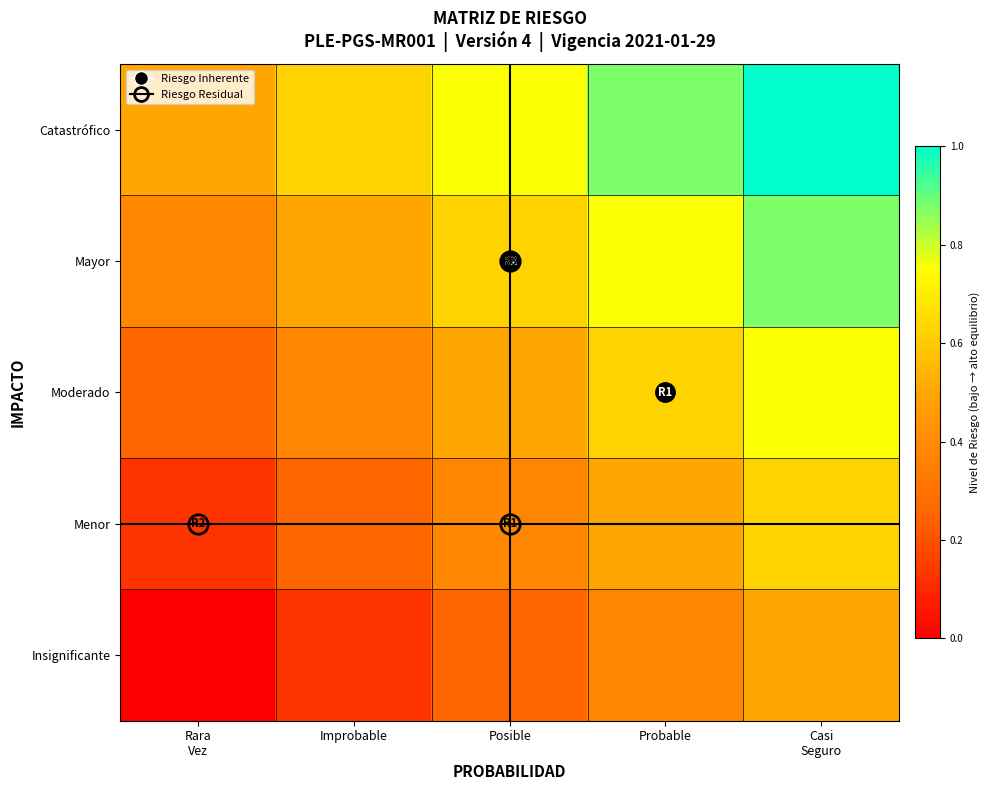

Reading left to right, extract all data points from this chart.

Insignificante: Rara
Vez=0.0	Improbable=0.1	Posible=0.2	Probable=0.4	Casi
Seguro=0.5
Menor: Rara
Vez=0.1	Improbable=0.2	Posible=0.4	Probable=0.5	Casi
Seguro=0.6
Moderado: Rara
Vez=0.2	Improbable=0.4	Posible=0.5	Probable=0.6	Casi
Seguro=0.8
Mayor: Rara
Vez=0.4	Improbable=0.5	Posible=0.6	Probable=0.8	Casi
Seguro=0.9
Catastrófico: Rara
Vez=0.5	Improbable=0.6	Posible=0.8	Probable=0.9	Casi
Seguro=1.0